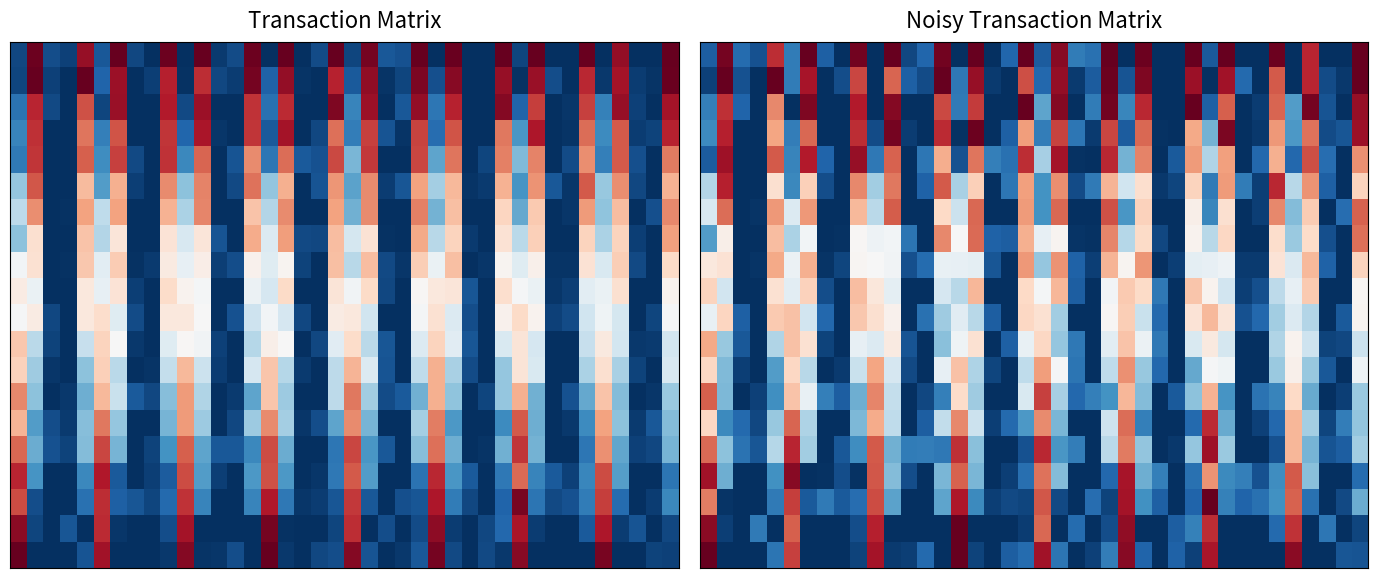

What is the total value across all series at 27?

0.8